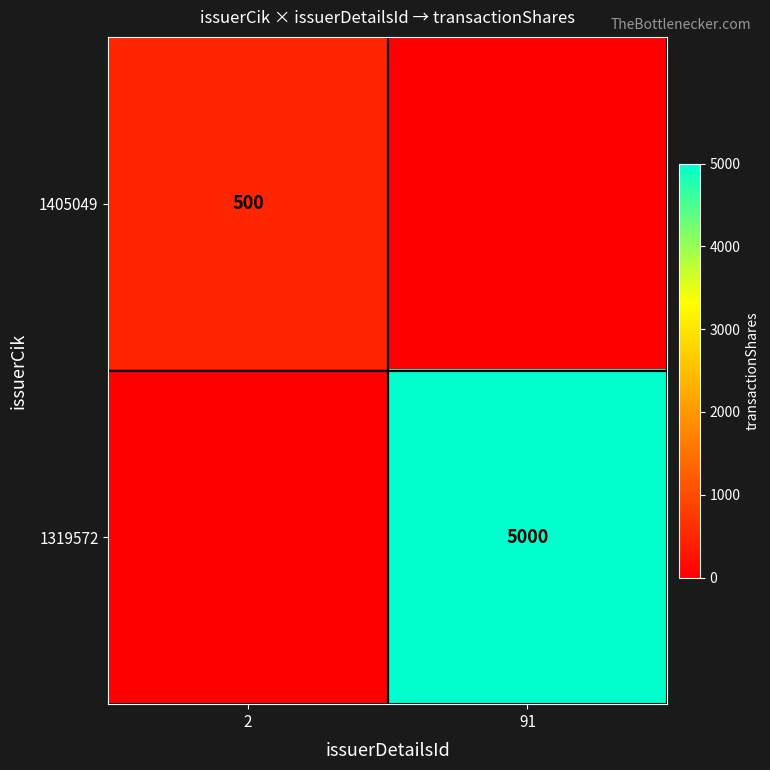

Is it true that 1319572 equals 6754 at 91?

False